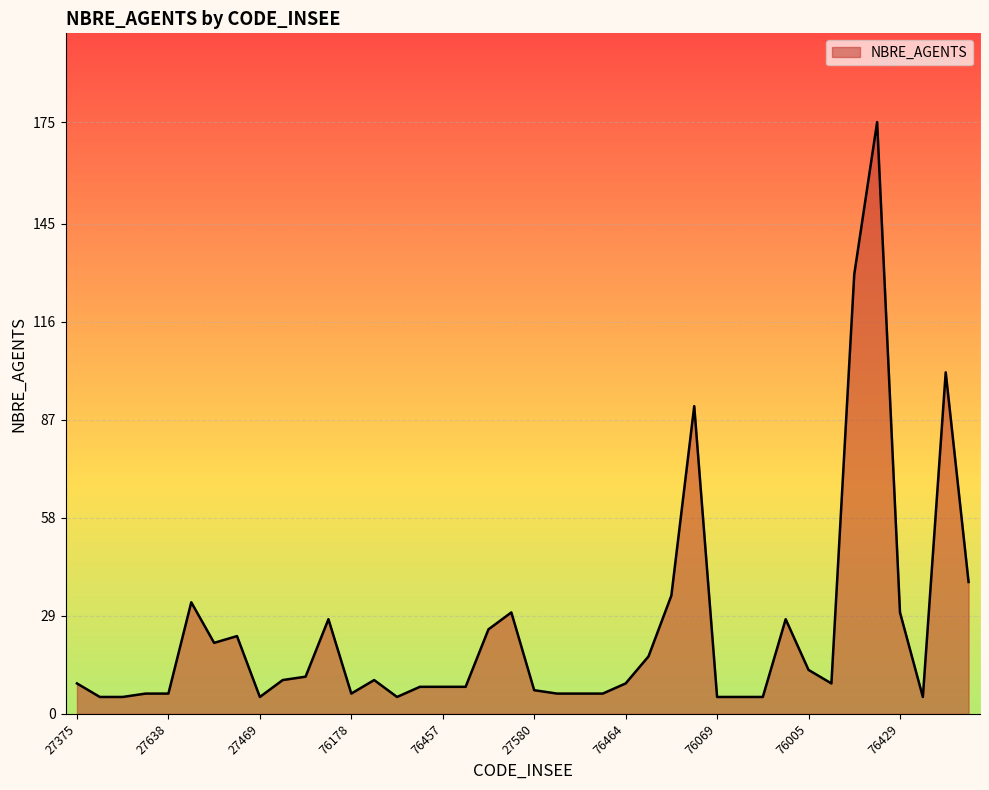

What is the difference between the maximum and minimum values?

170